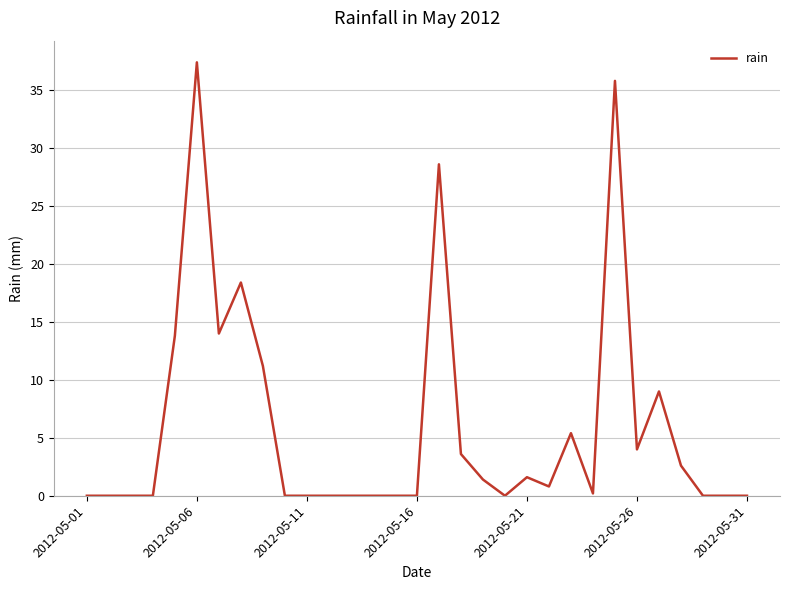

What is the greatest value displayed?

37.4